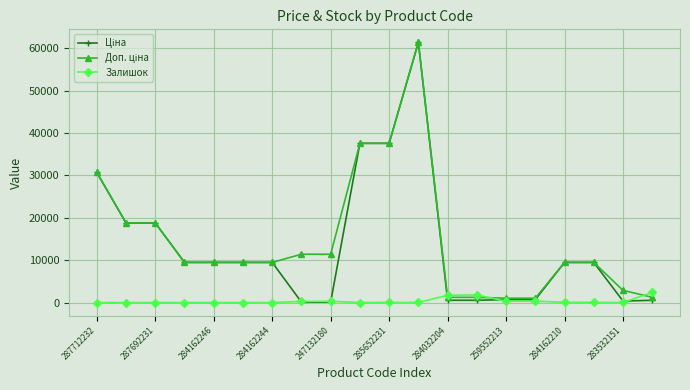

What is the maximum value shown in the chart?

61434.3